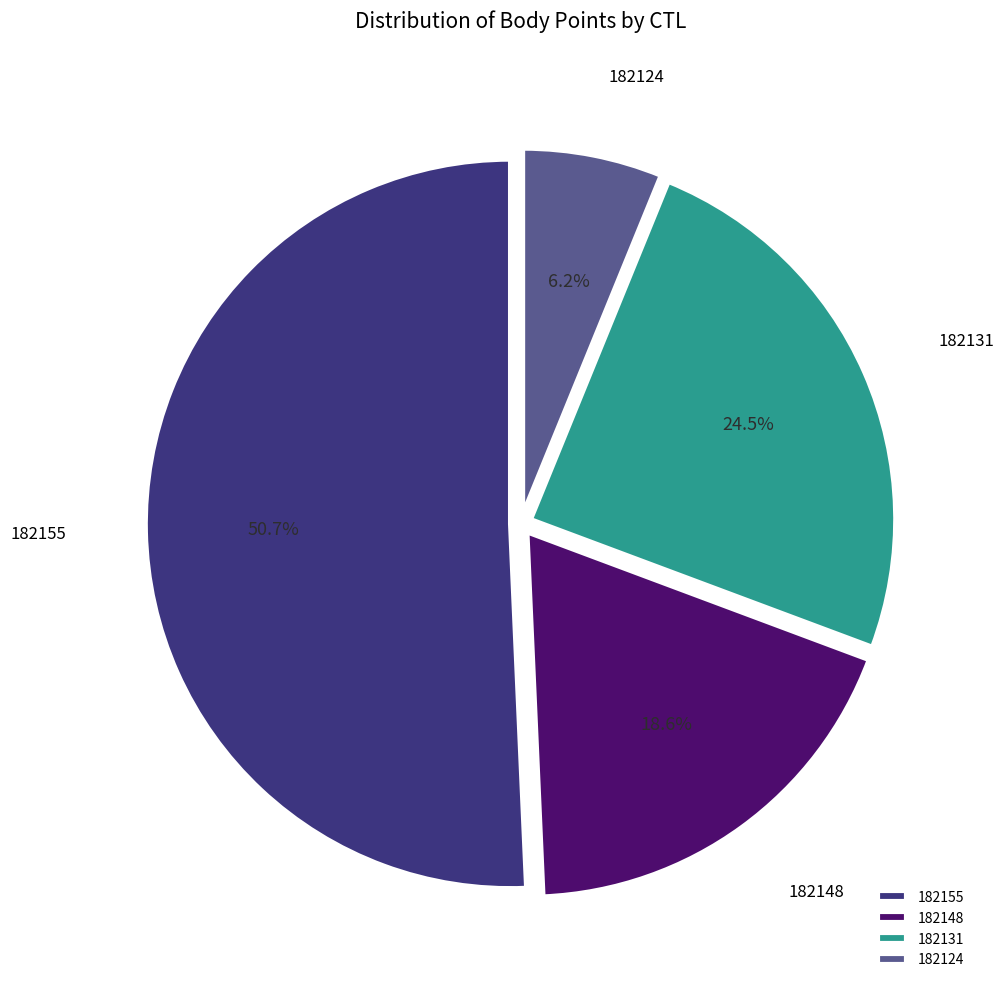

Which has a higher value, 182124 or 182148?

182148